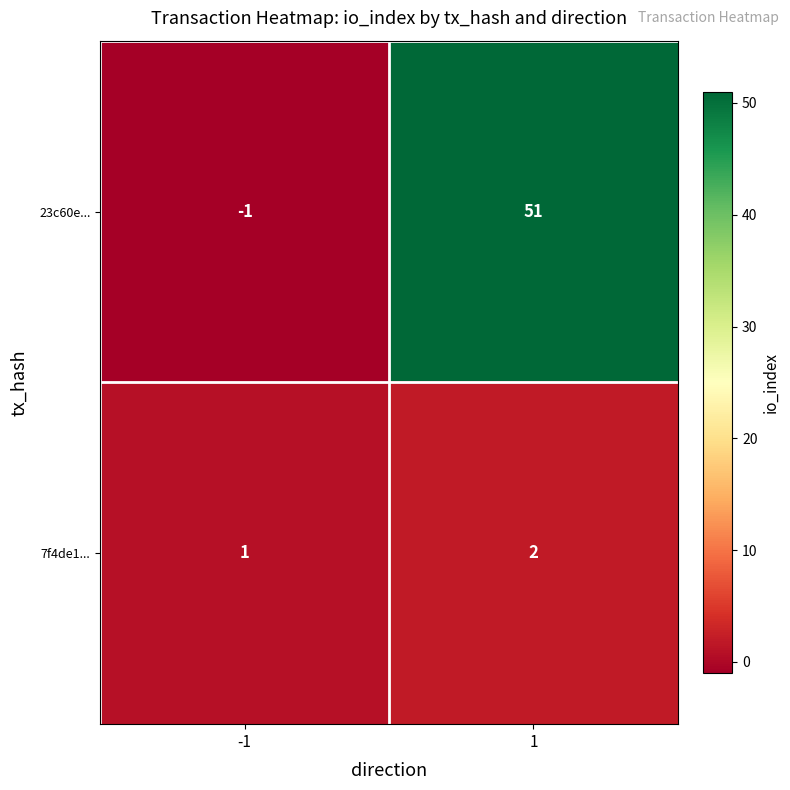

The value of 7f4de1... at 1 is 2. True or false?

True